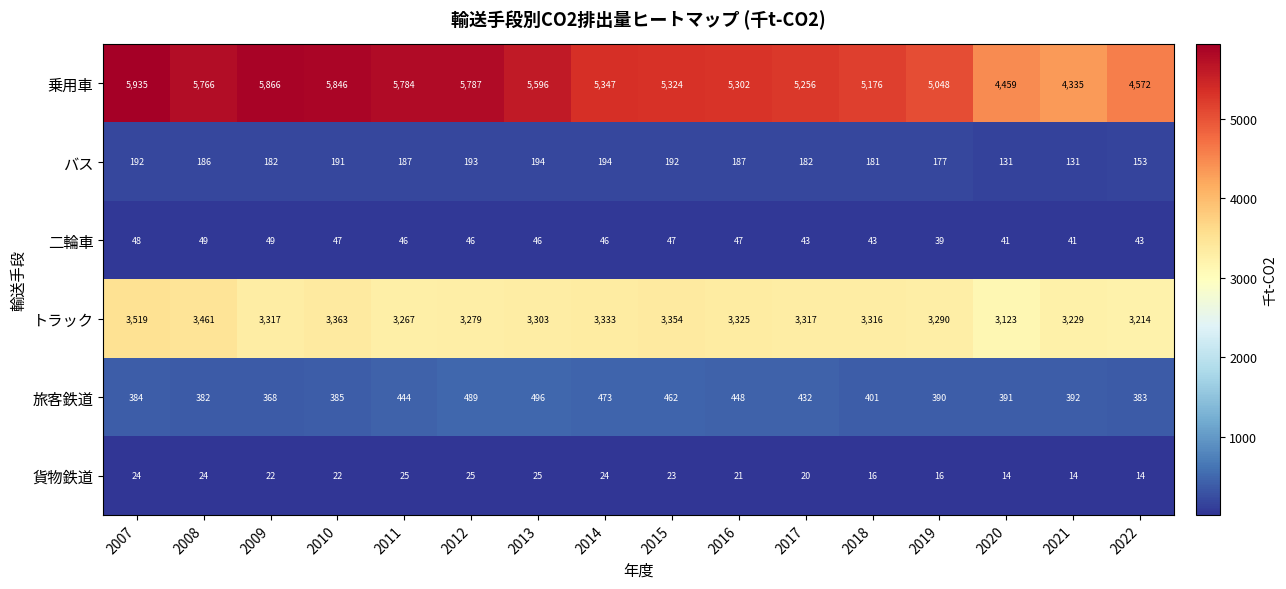

What is the difference between the maximum and minimum values in the バス series?

63